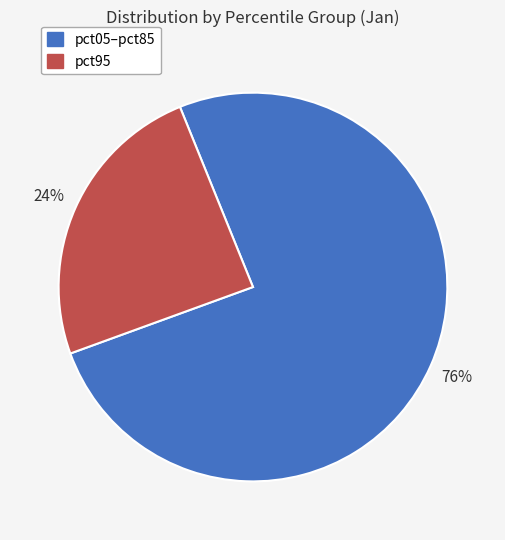

Does any single category account for the majority?

Yes